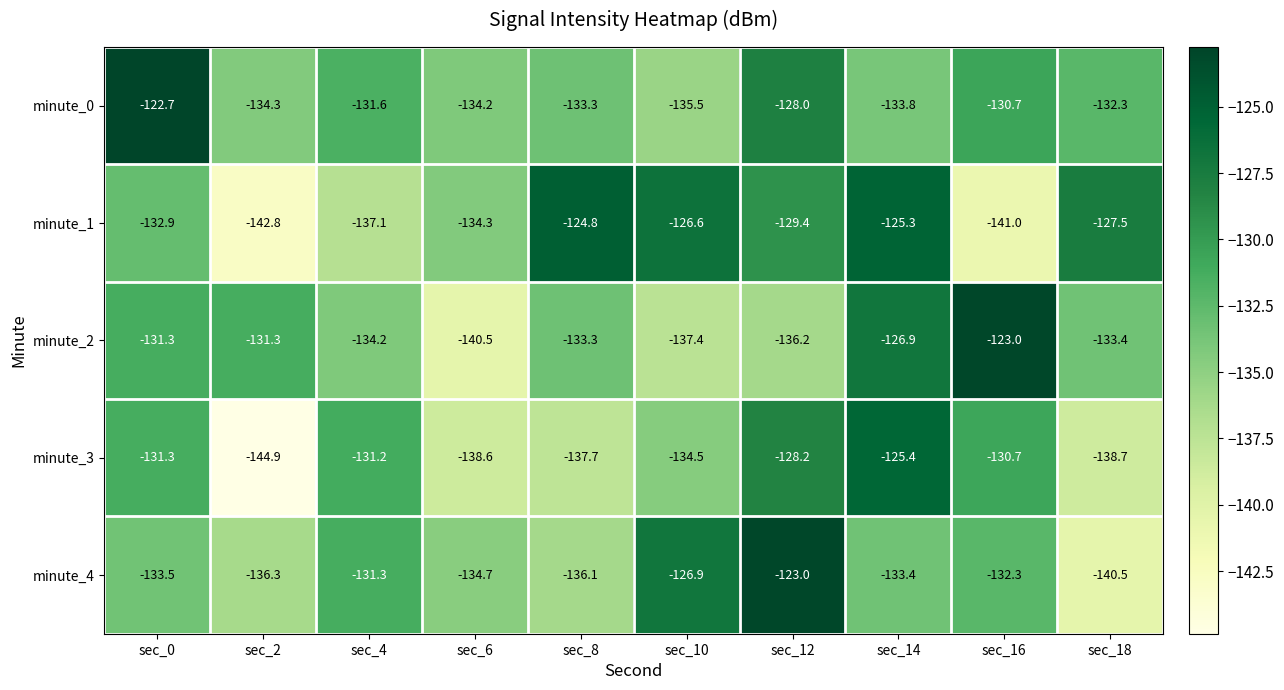

What is the minimum value shown in the chart?

-144.9